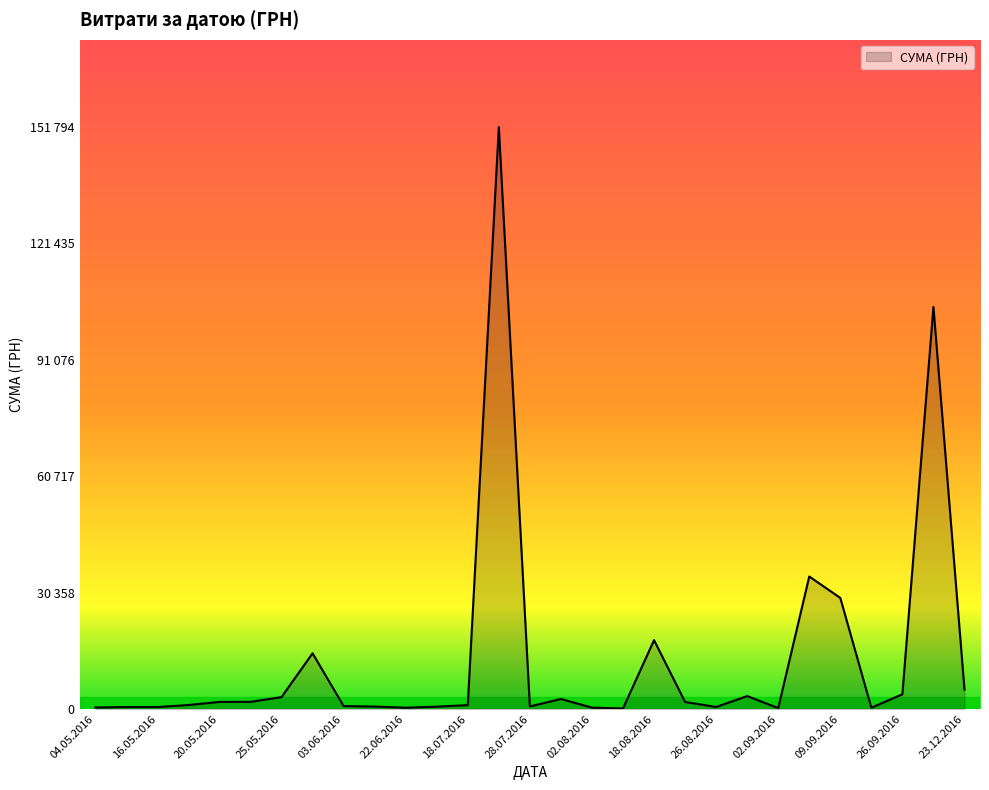

What is the average value?

9607.7